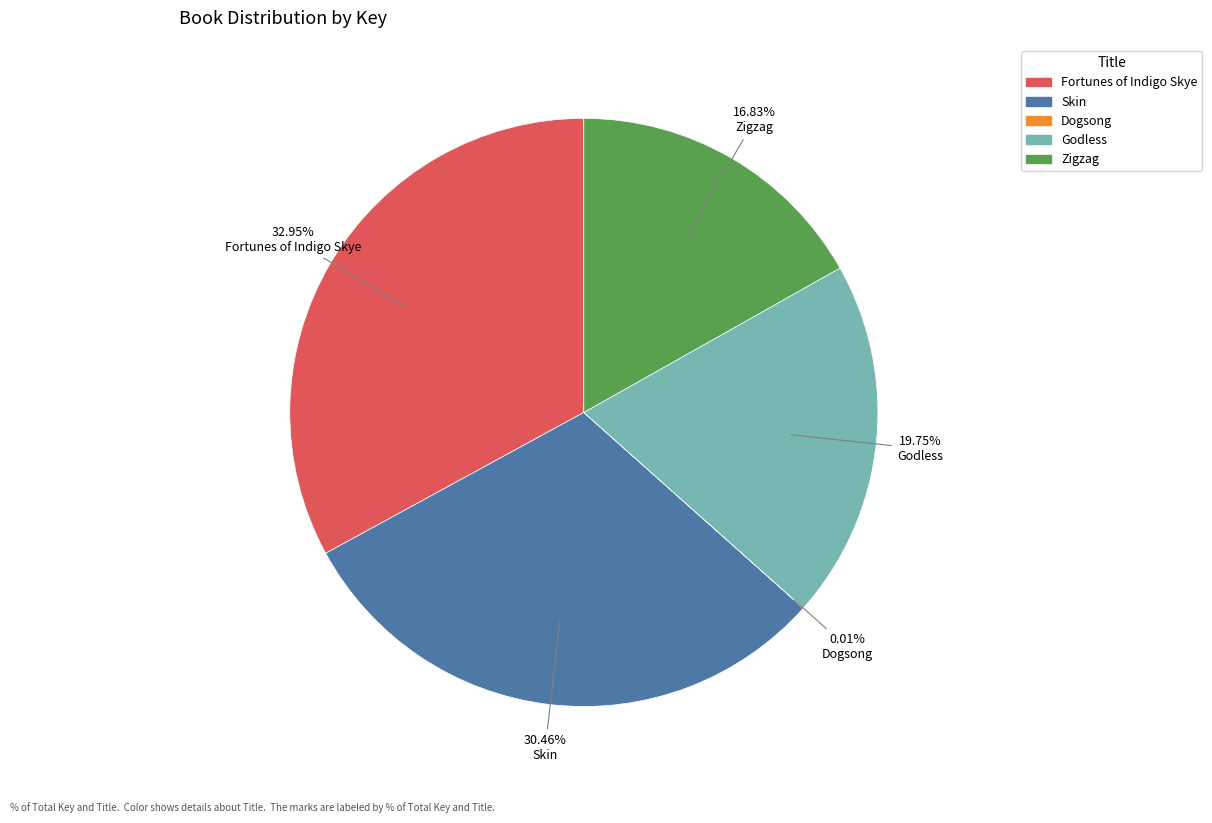

Approximately how many times larger is the value at Fortunes of Indigo Skye compared to Zigzag?

2.0